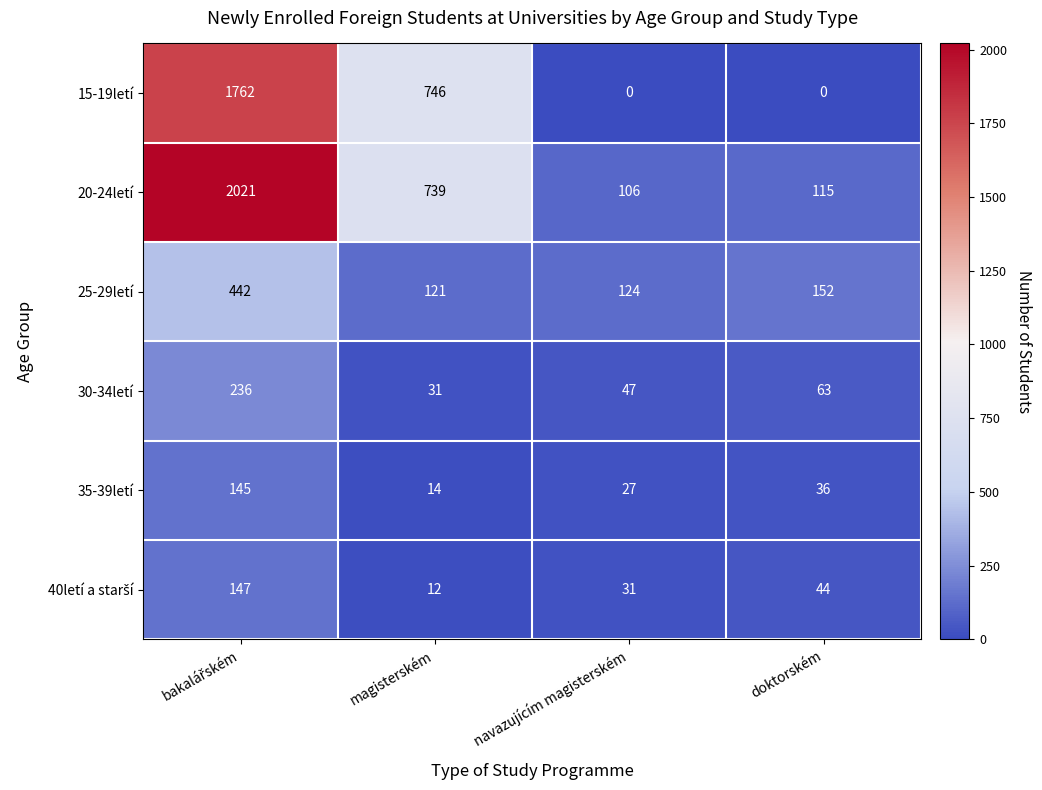

What is the sum of all 20-24letí values?

2981